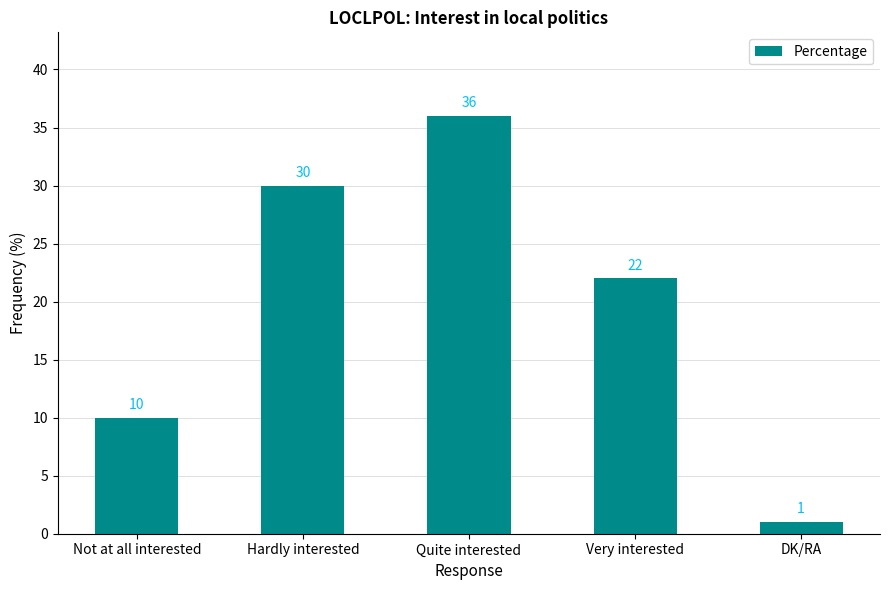

Rank the categories by value from lowest to highest.

DK/RA, Not at all interested, Very interested, Hardly interested, Quite interested